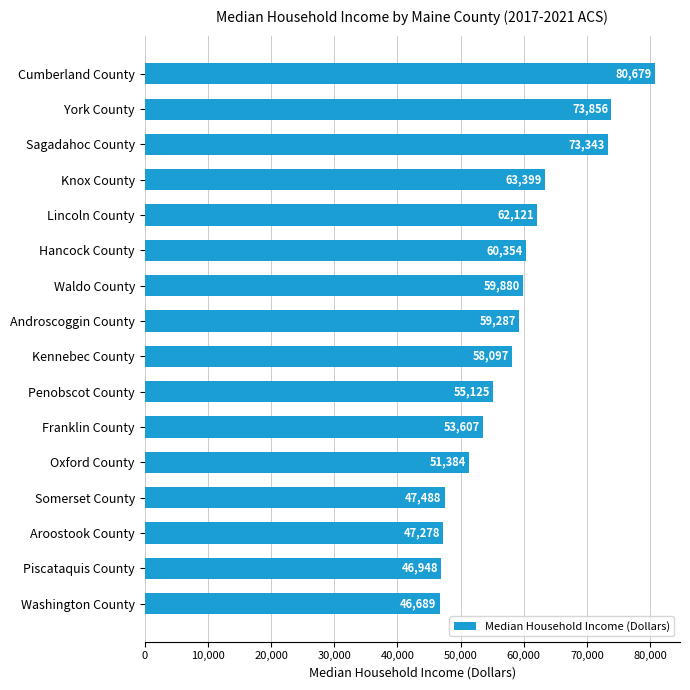

Are the bars grouped side by side (vs. stacked)?

No